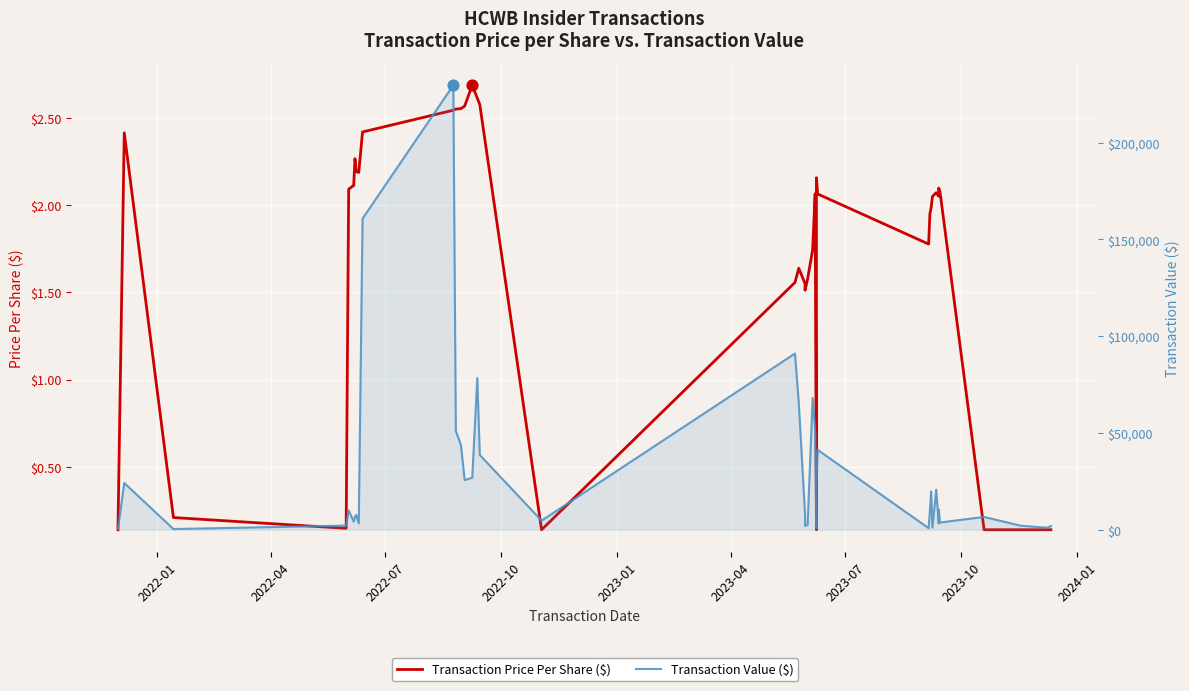

Is the value of Transaction Value ($) at 38 greater than the value of Transaction Price Per Share ($) at 22?

Yes